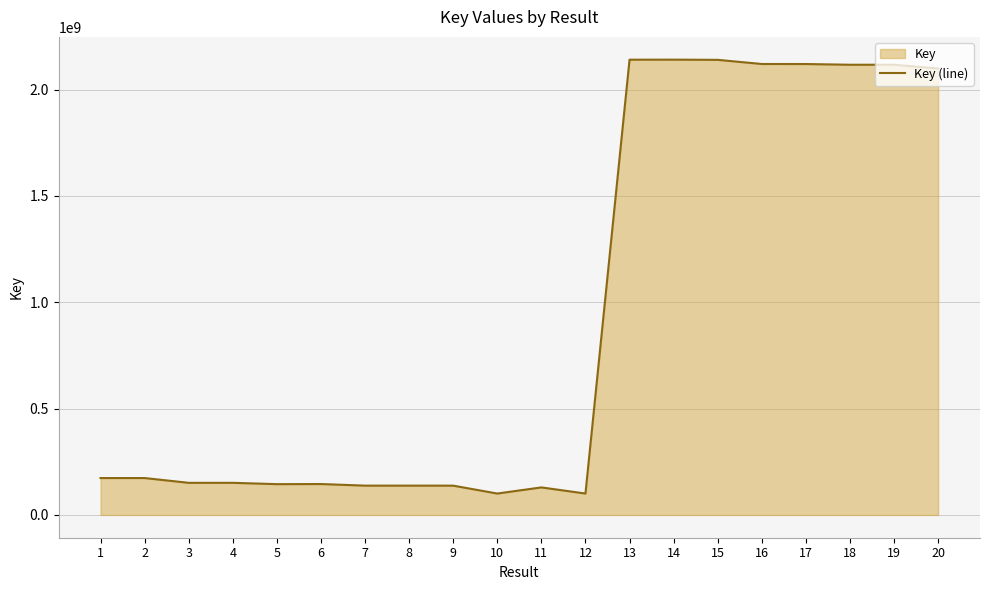

Reading left to right, extract all data points from this chart.

173549038	173549002	151090100	151090141	144860962	145403468	137871862	137869114	137819786	100711358	129551313	100711551	2140646322	2140805074	2139933845	2120399747	2120257895	2116900079	2116900037	2099197326